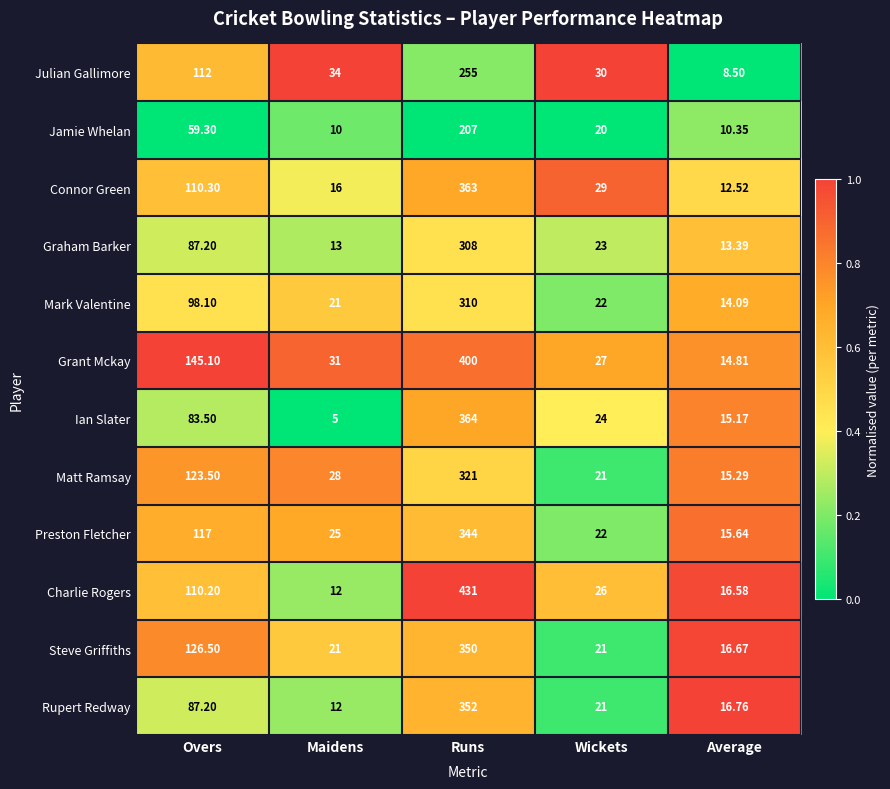

Which series has the largest total across all categories?

Grant Mckay